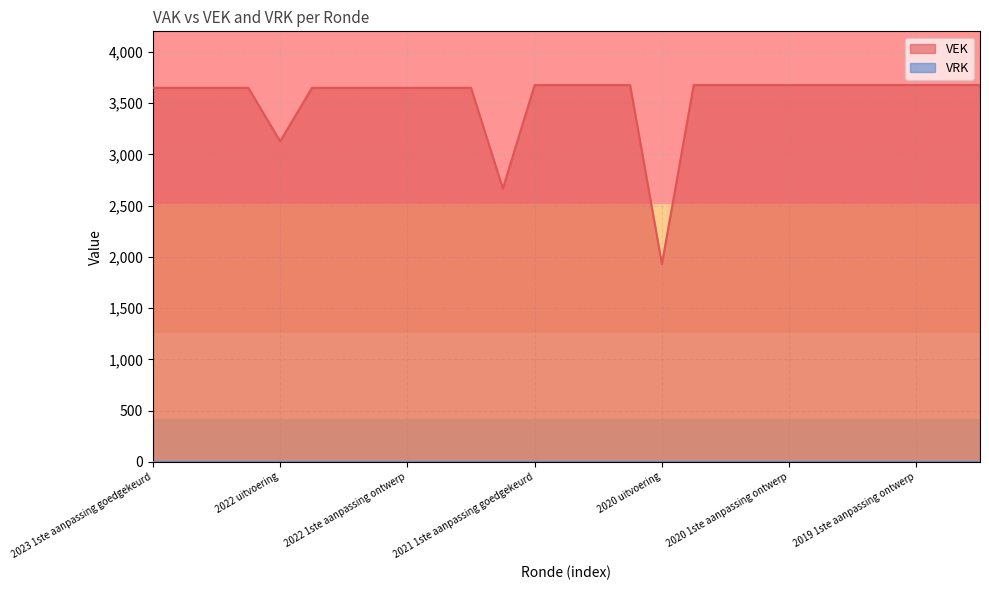

How many categories are shown in the chart?

27